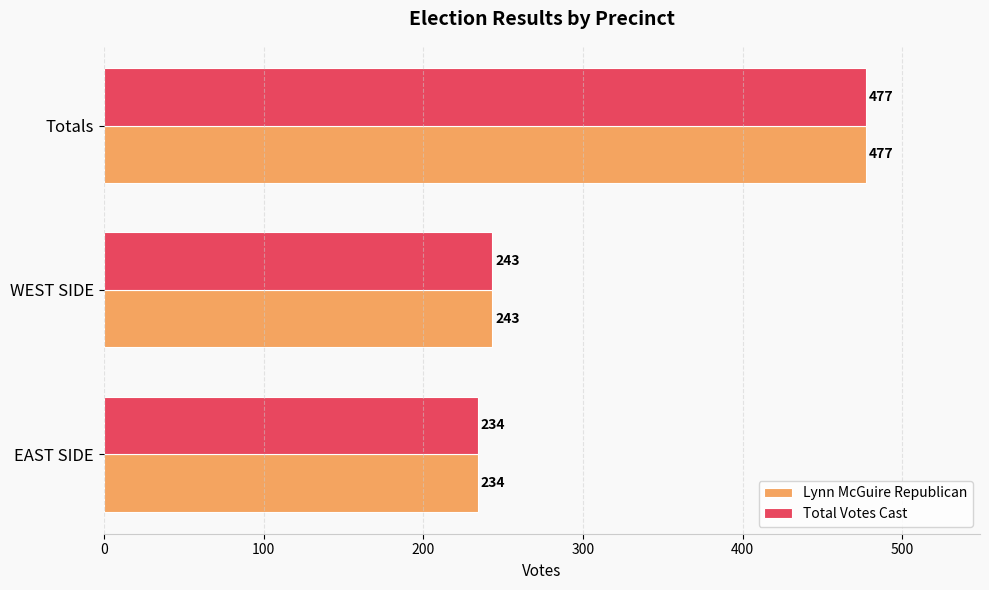

The Total Votes Cast series shows 87 at WEST SIDE. True or false?

False